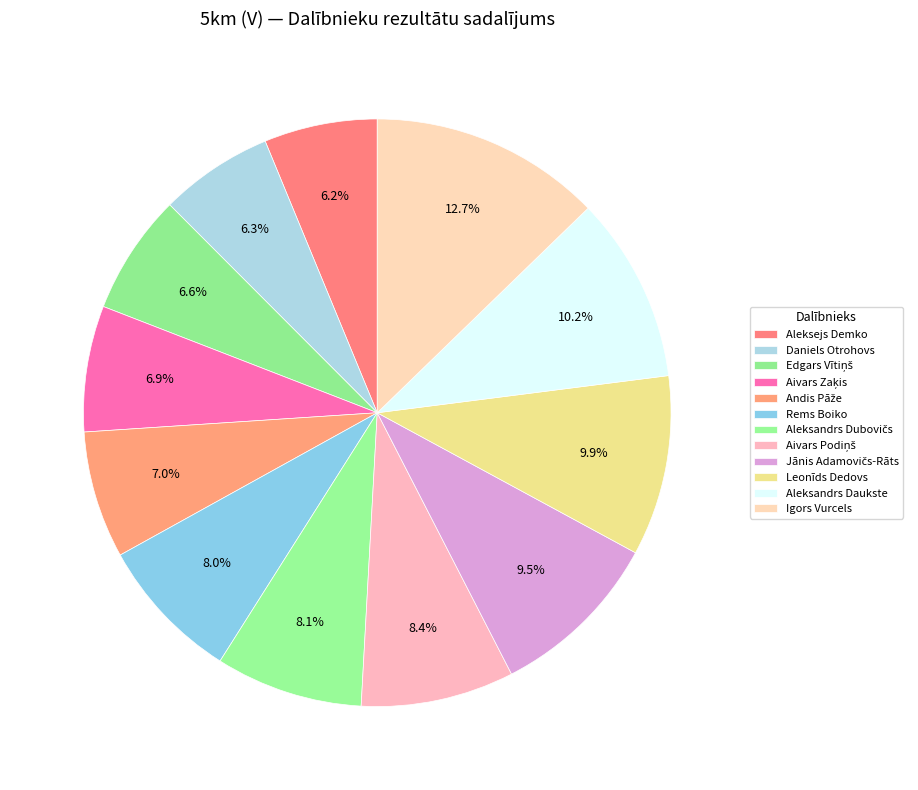

How many segments does this pie chart have?

12